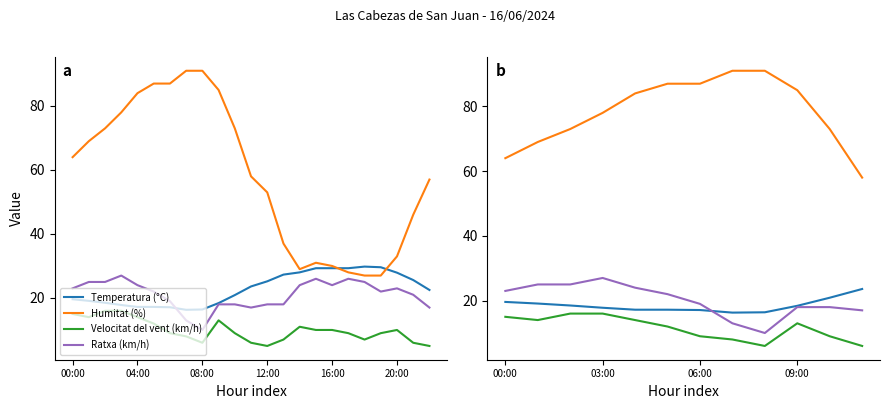

True or false: Velocitat del vent (km/h) and Temperatura (°C) cross at least once.

False